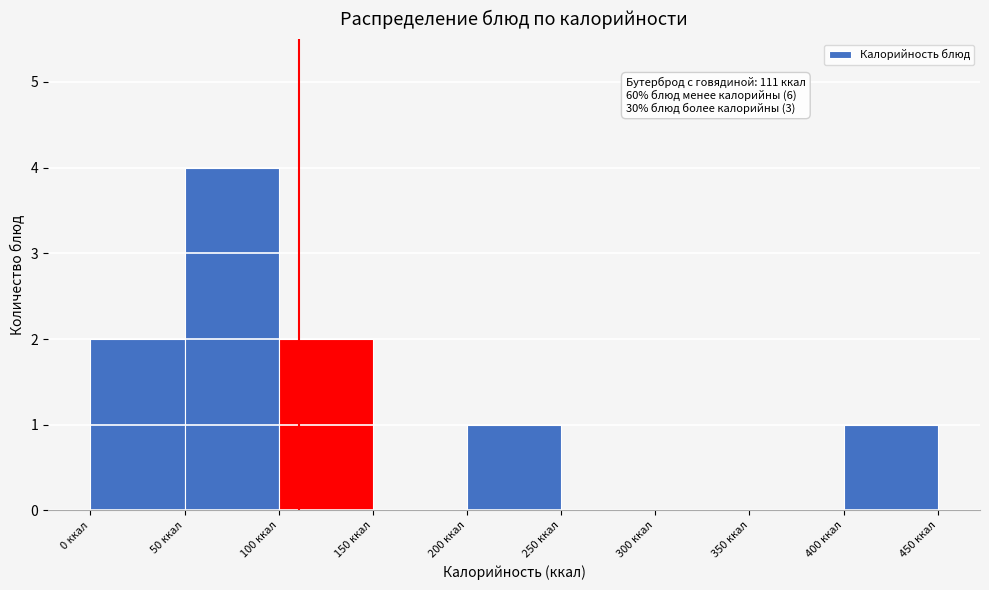

Which range on the x-axis has the tallest bar?

50 to 100